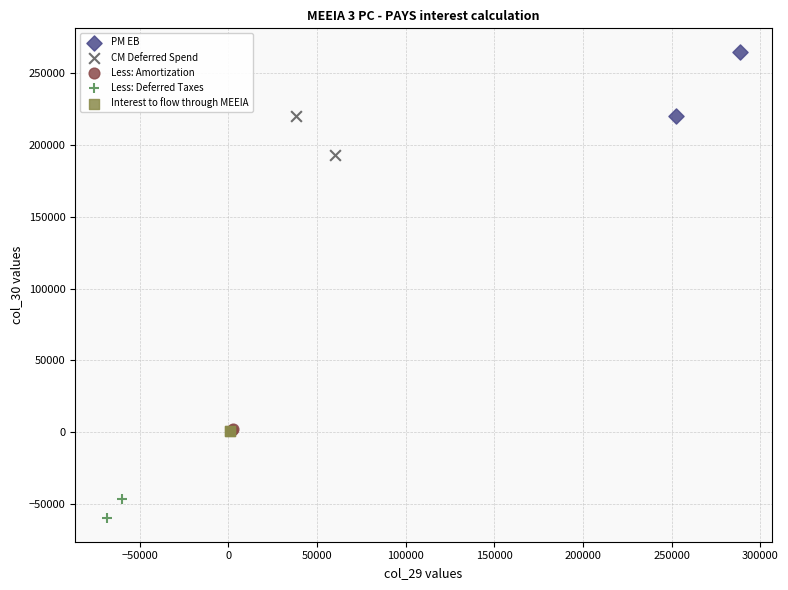

What are all the series names shown in the legend?

PM EB, CM Deferred Spend, Less: Amortization, Less: Deferred Taxes, Interest to flow through MEEIA